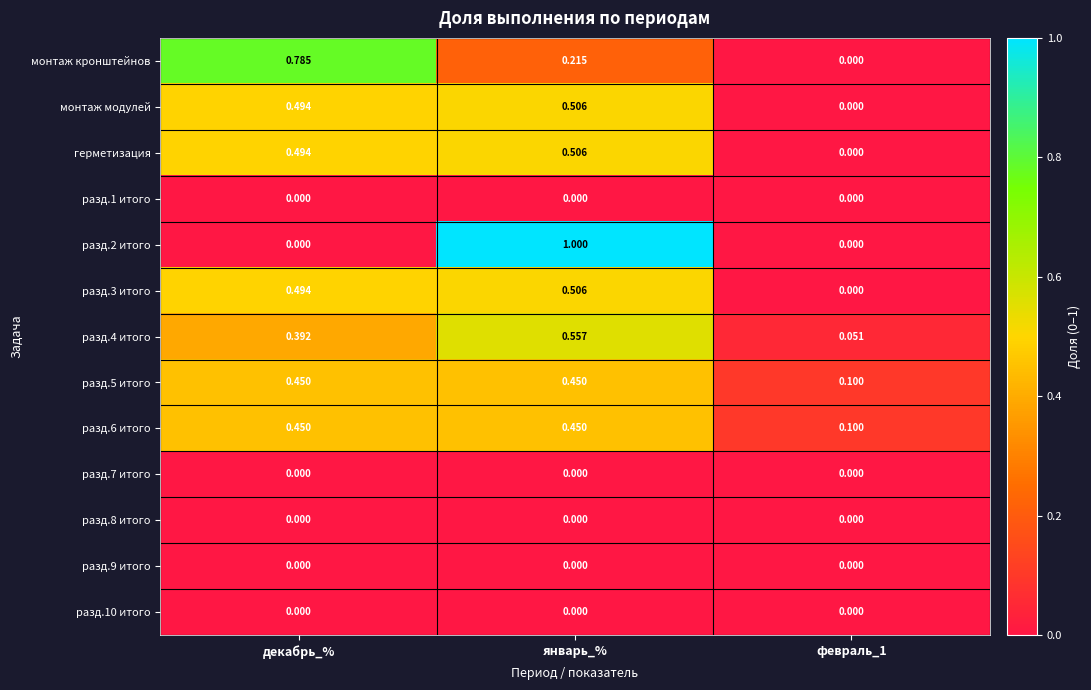

At which category is the sum across all series the highest?

январь_%